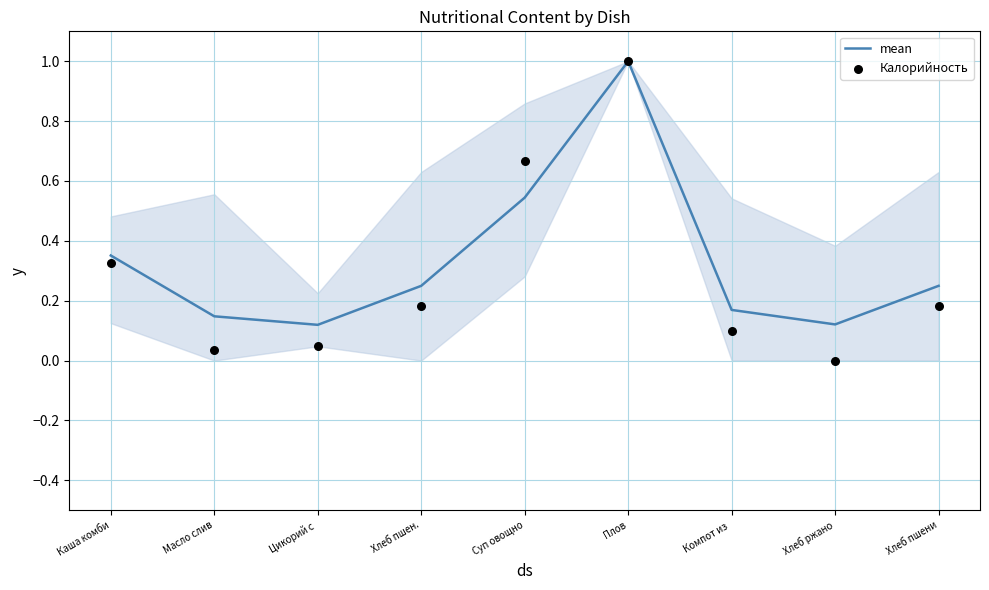

What are all the series names shown in the legend?

mean, Калорийность